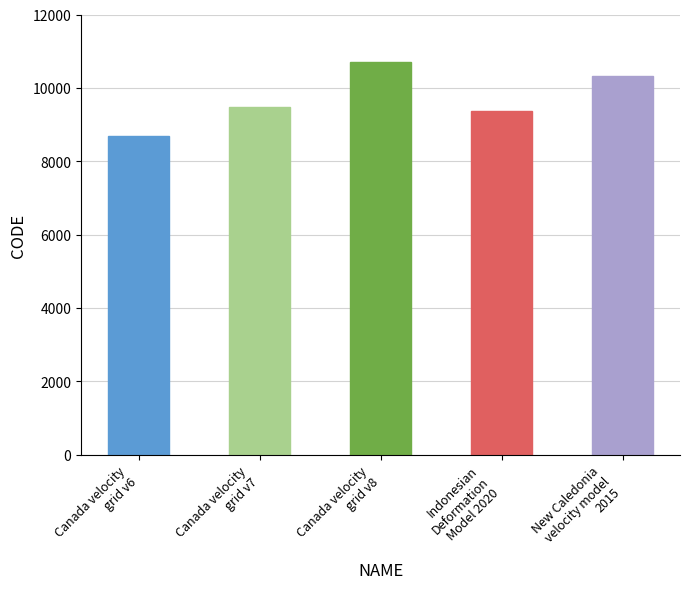

Reading left to right, list all the values displayed in this chart.

Canada velocity
grid v6=8676	Canada velocity
grid v7=9483	Canada velocity
grid v8=10707	Indonesian
Deformation
Model 2020=9375	New Caledonia
velocity model
2015=10323